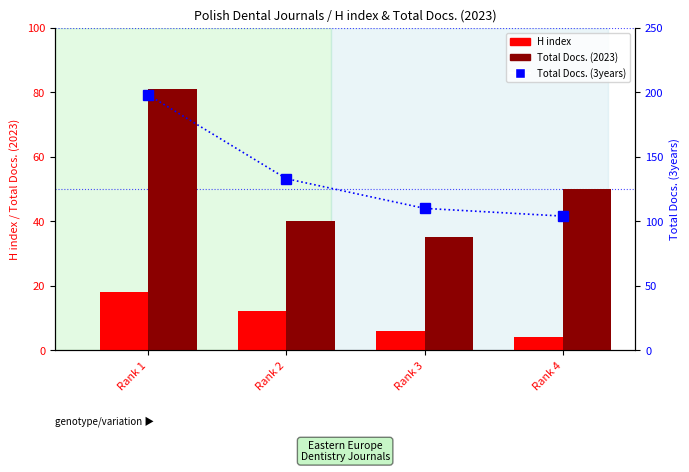

What is the difference between the maximum and minimum values in the Total Docs. (3years) series?

94